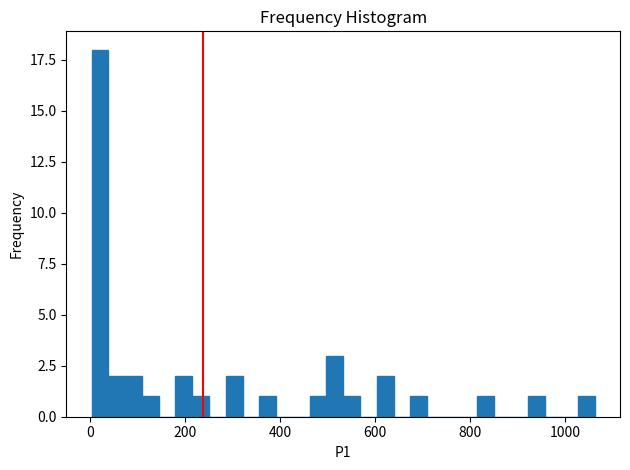

Read against the x-axis, roughly where is the centre of the tallest bar?

20